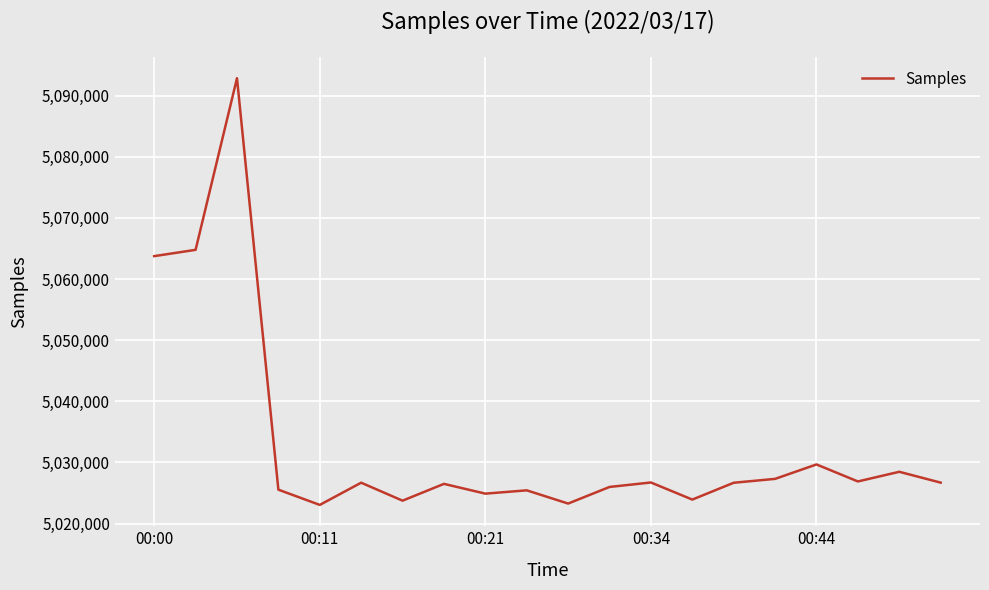

What is the difference between the maximum and minimum values?

69799